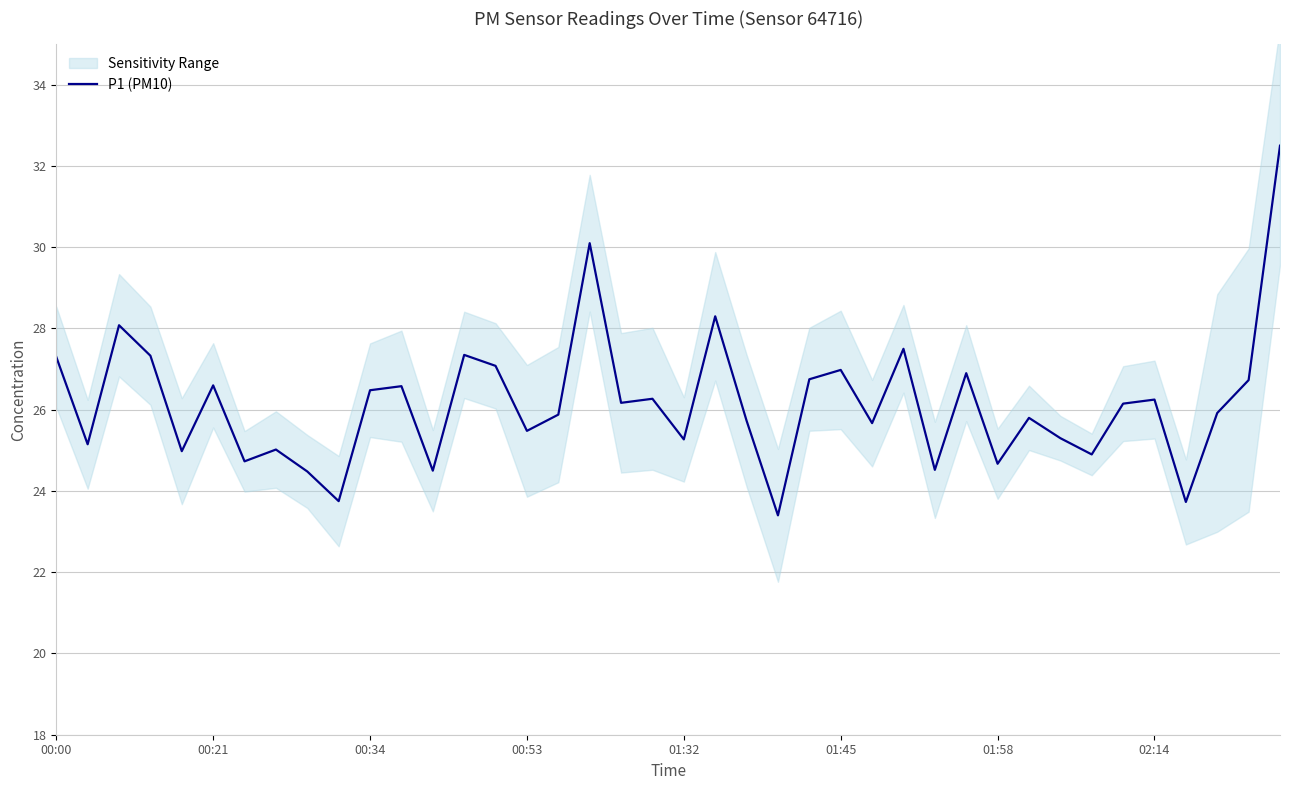

What is the average value?

26.2